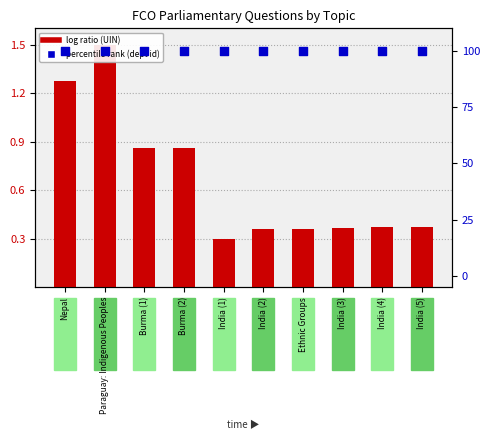

Which series has the largest total across all categories?

percentile rank (dept id)